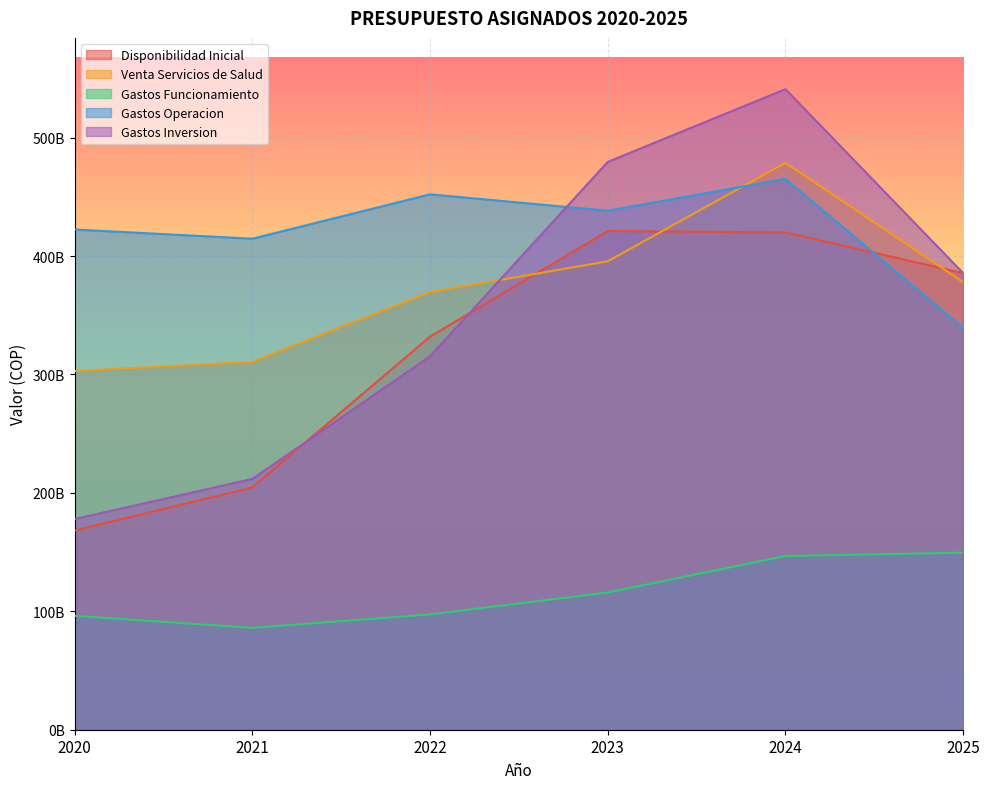

How many lines are shown in the chart?

5